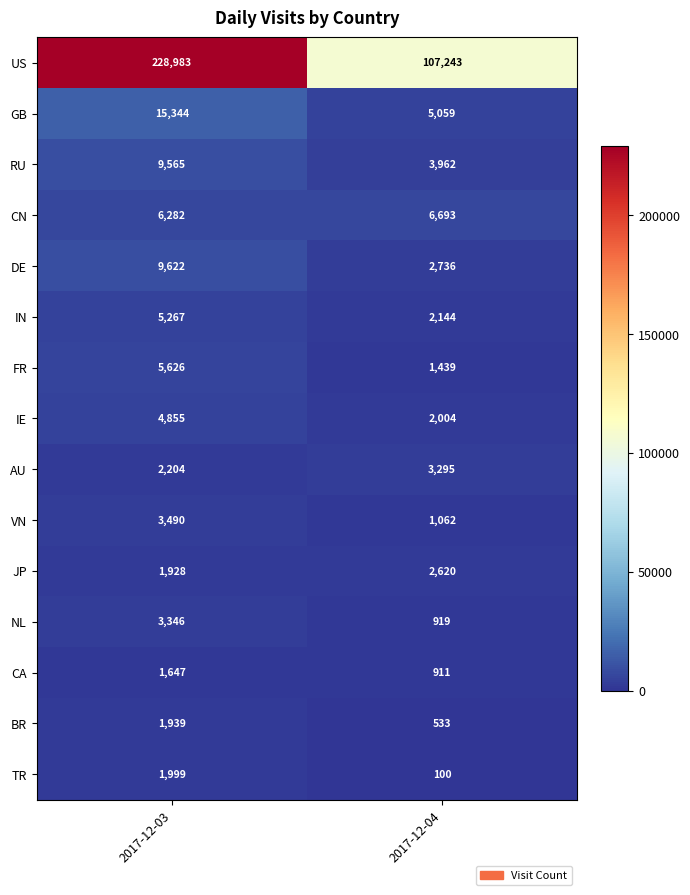

Reading left to right, extract all data points from this chart.

US: 2017-12-03=228983	2017-12-04=107243
GB: 2017-12-03=15344	2017-12-04=5059
RU: 2017-12-03=9565	2017-12-04=3962
CN: 2017-12-03=6282	2017-12-04=6693
DE: 2017-12-03=9622	2017-12-04=2736
IN: 2017-12-03=5267	2017-12-04=2144
FR: 2017-12-03=5626	2017-12-04=1439
IE: 2017-12-03=4855	2017-12-04=2004
AU: 2017-12-03=2204	2017-12-04=3295
VN: 2017-12-03=3490	2017-12-04=1062
JP: 2017-12-03=1928	2017-12-04=2620
NL: 2017-12-03=3346	2017-12-04=919
CA: 2017-12-03=1647	2017-12-04=911
BR: 2017-12-03=1939	2017-12-04=533
TR: 2017-12-03=1999	2017-12-04=100